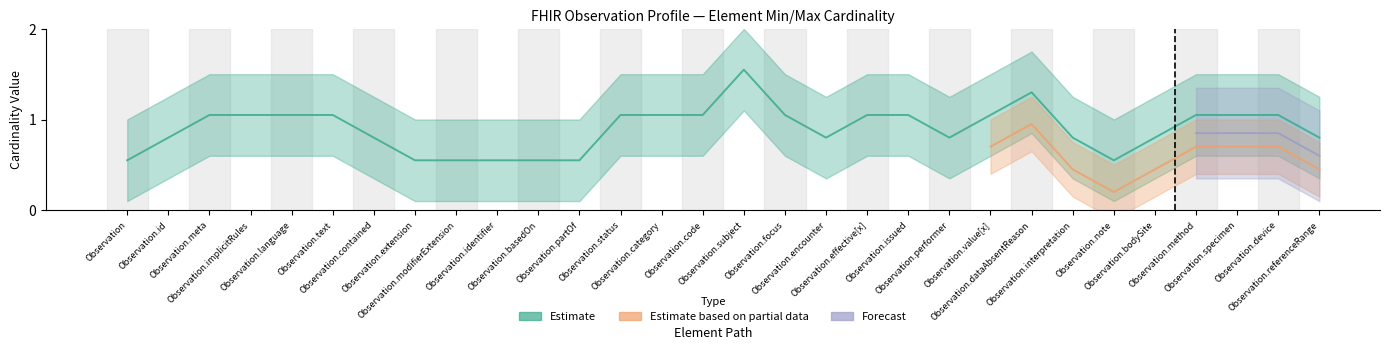

True or false: Estimate based on partial data and Estimate cross at least once.

False